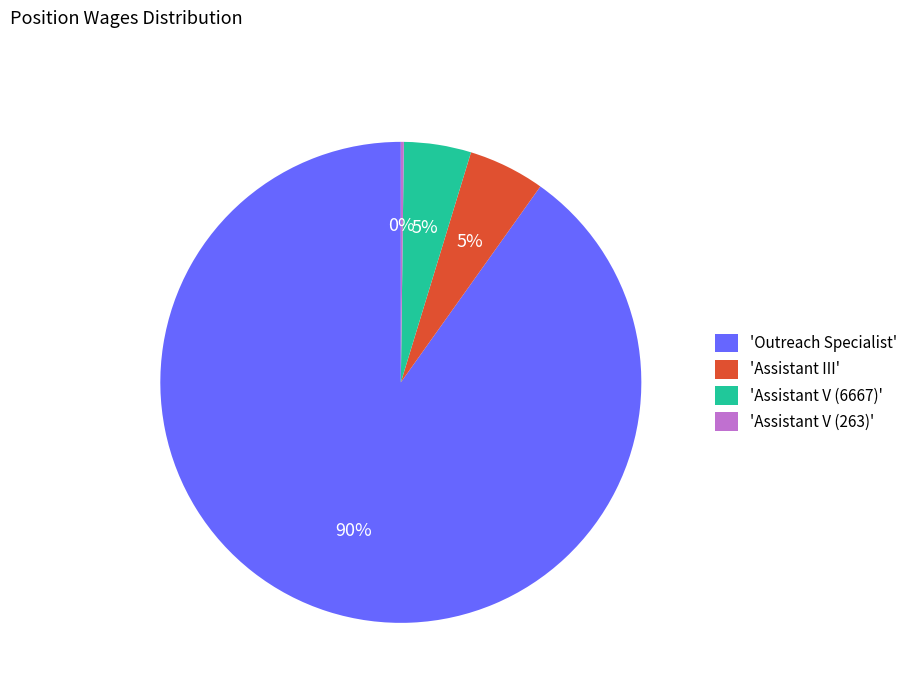

Which slice is the largest?

'Outreach Specialist'